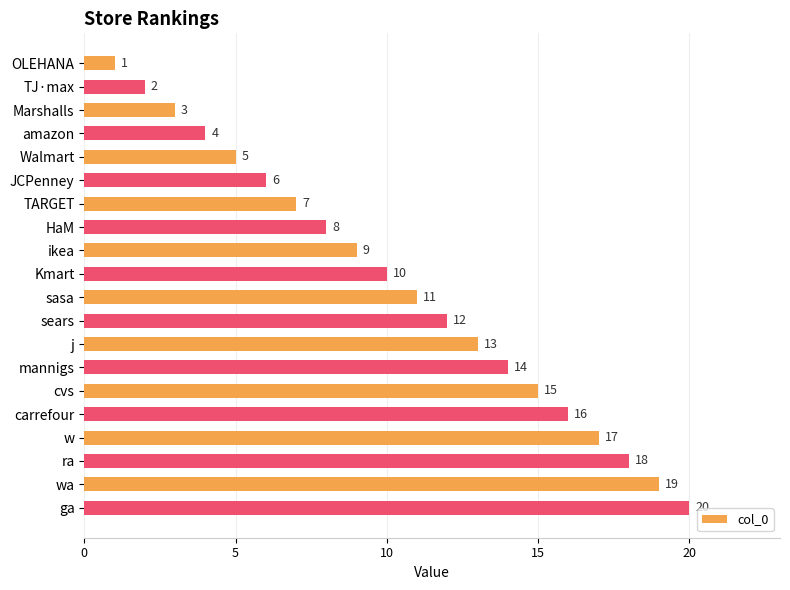

Count the number of categories in the chart.

20